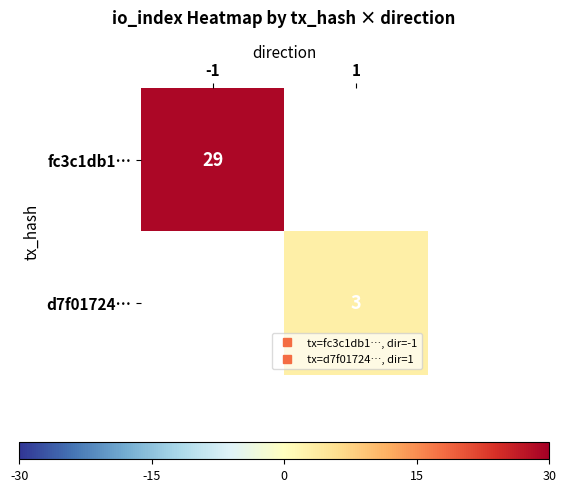

At how many categories does at least one series exceed 7?

1